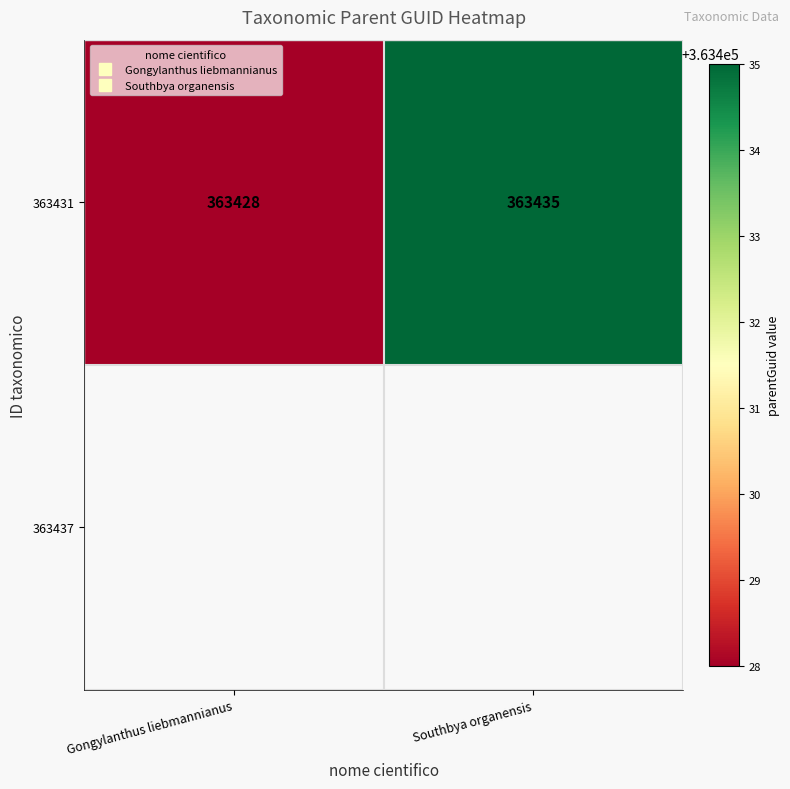

Rank the series by their maximum value, from highest to lowest.

363431, 363437